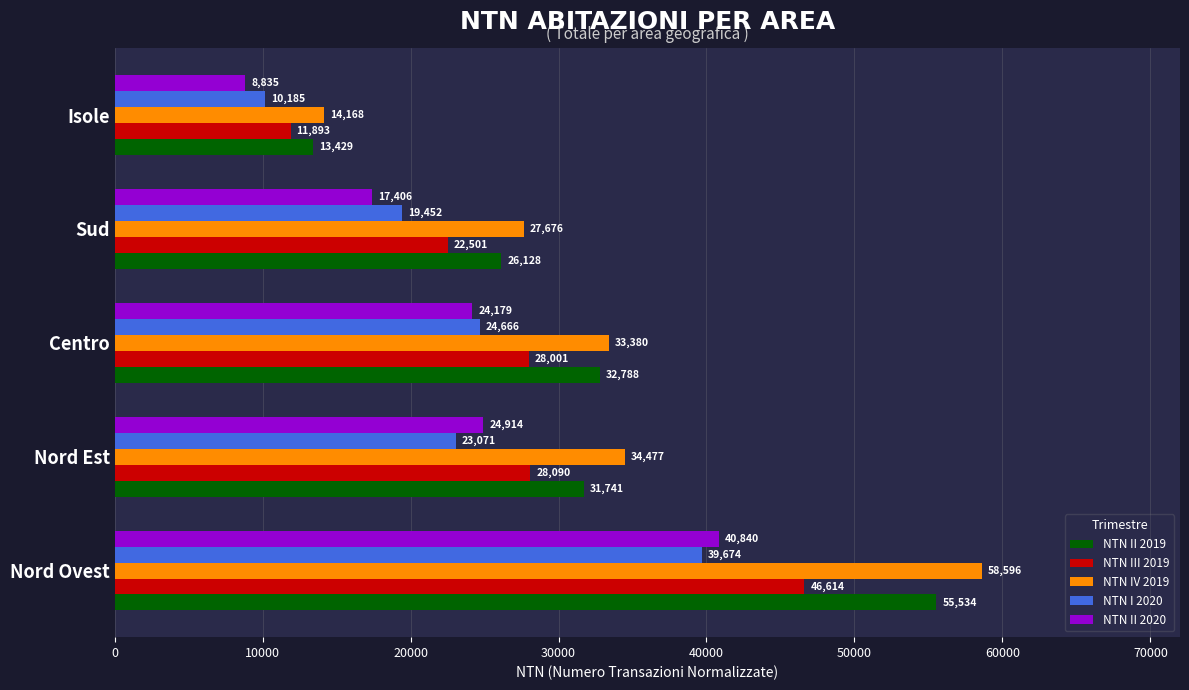

Which series changed the most between Sud and Isole?

NTN IV 2019